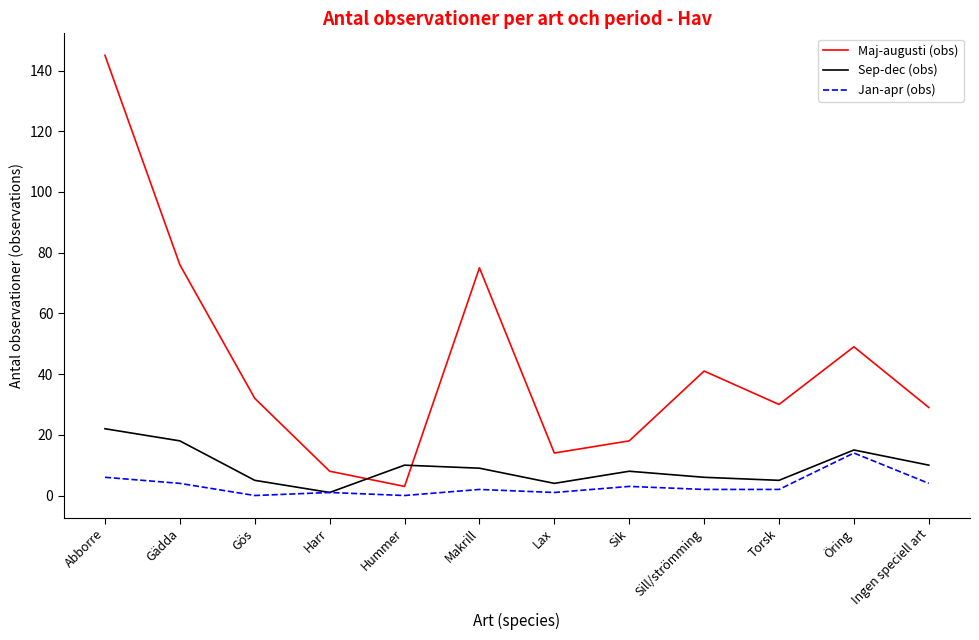

After their last crossing, which series has the higher values: Maj-augusti (obs) or Sep-dec (obs)?

Maj-augusti (obs)